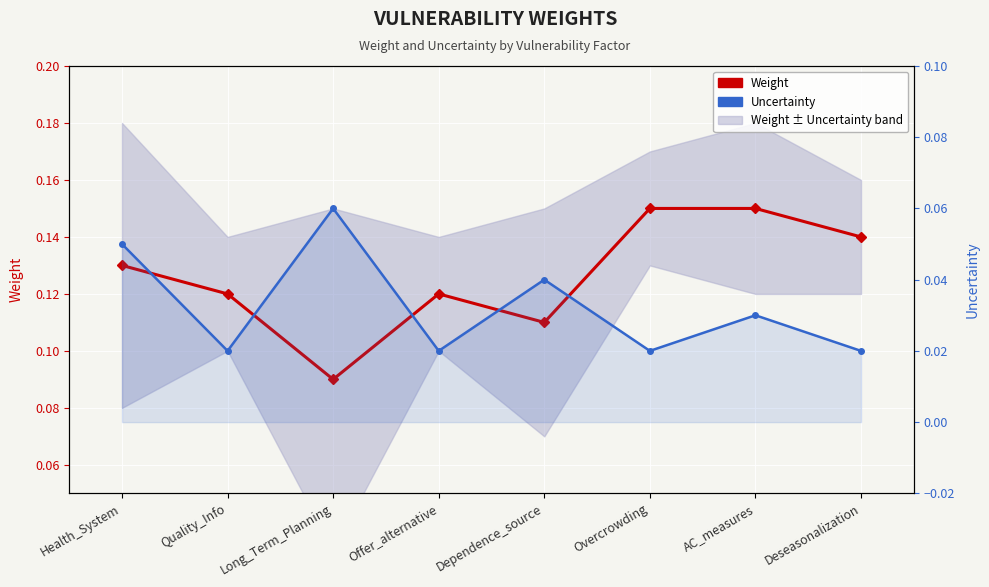

The Uncertainty series shows 0.0 at Deseasonalization. True or false?

True